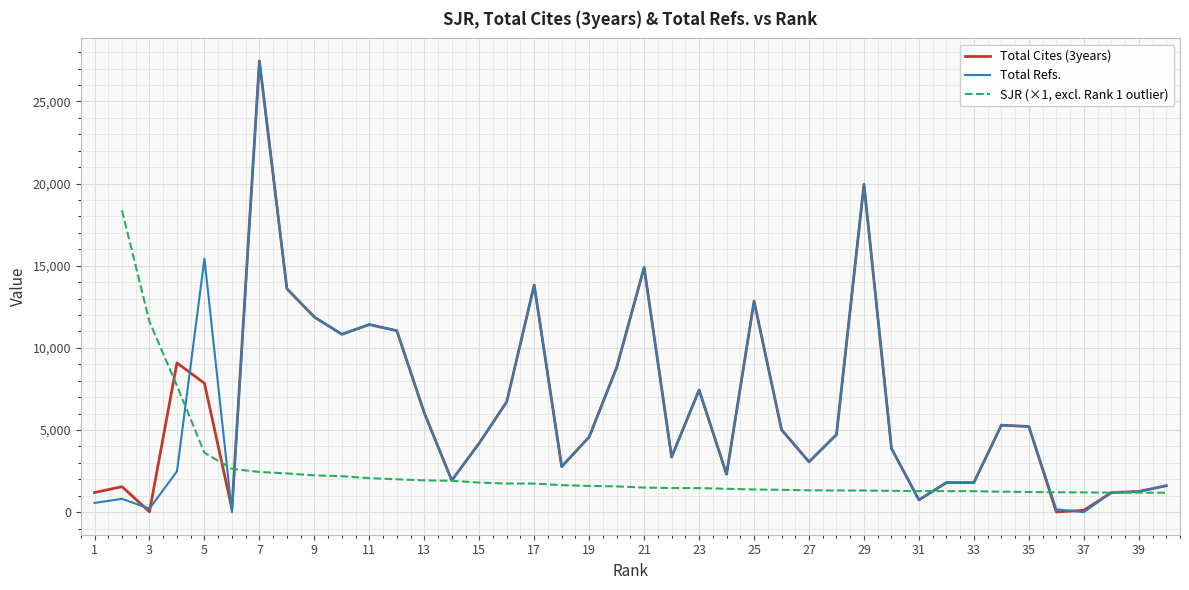

Is the value of Total Cites (3years) at 28 greater than the value of Total Refs. at 11?

No